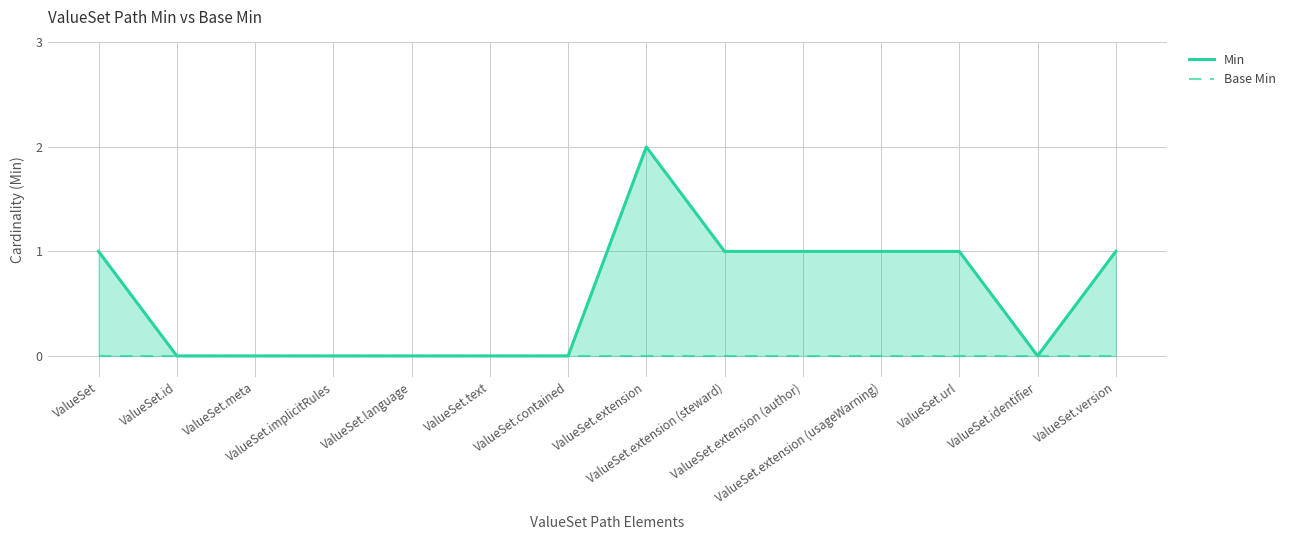

What is the spread (max minus min) of values at ValueSet.extension (steward)?

1